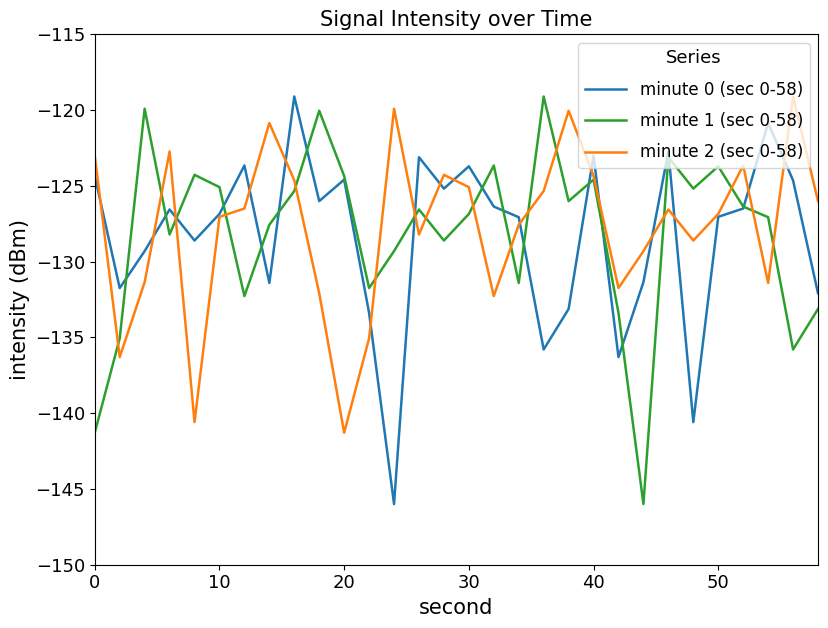

How many series are shown in this chart?

3